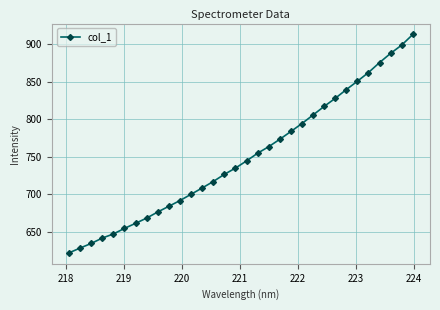

What is the average value?

749.6